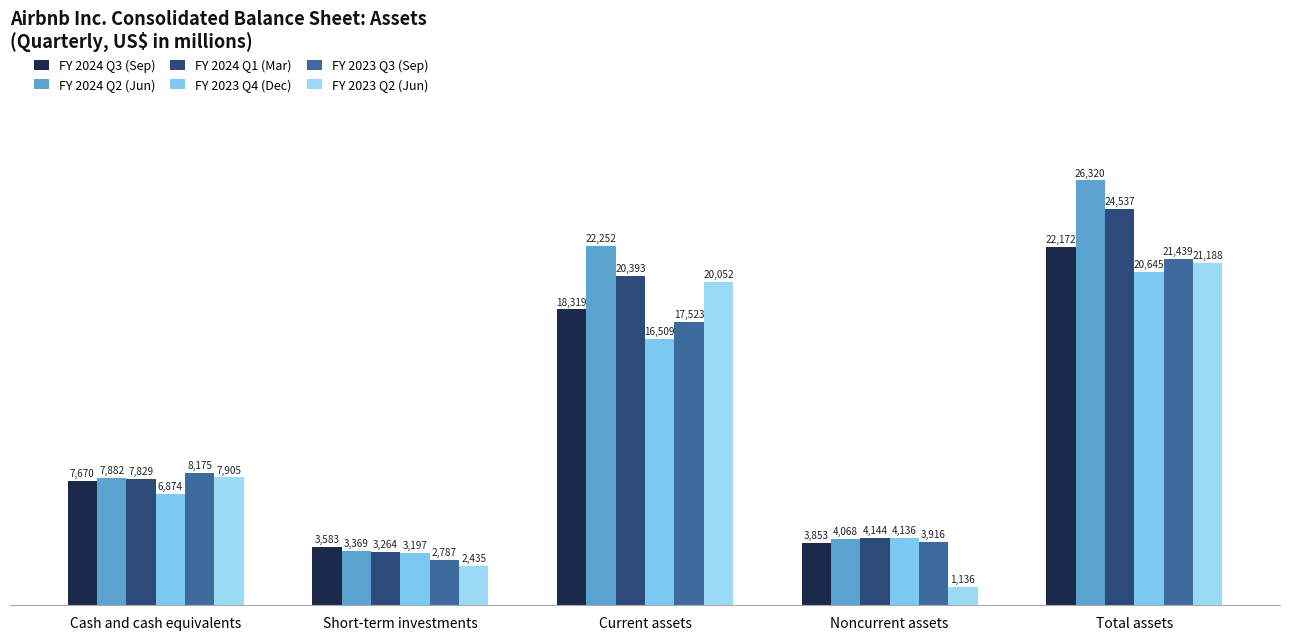

List the labels in order of FY 2024 Q3 (Sep) value, smallest first.

Short-term investments, Noncurrent assets, Cash and cash equivalents, Current assets, Total assets